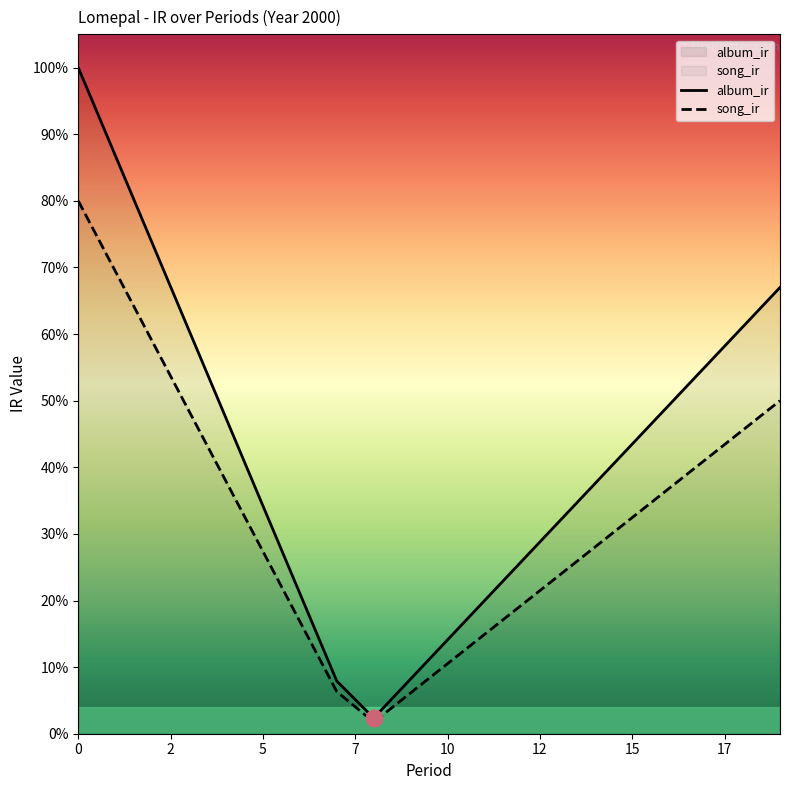

What is the difference between the highest and lowest values at 5?

0.1